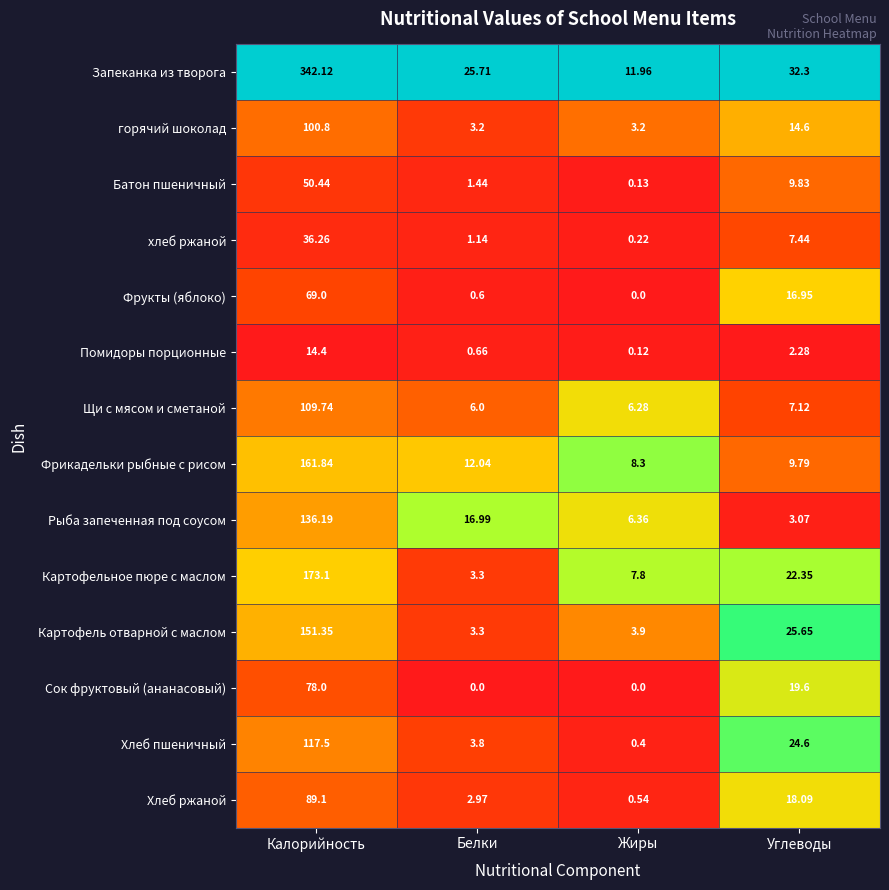

Which series has the widest spread of values?

Запеканка из творога